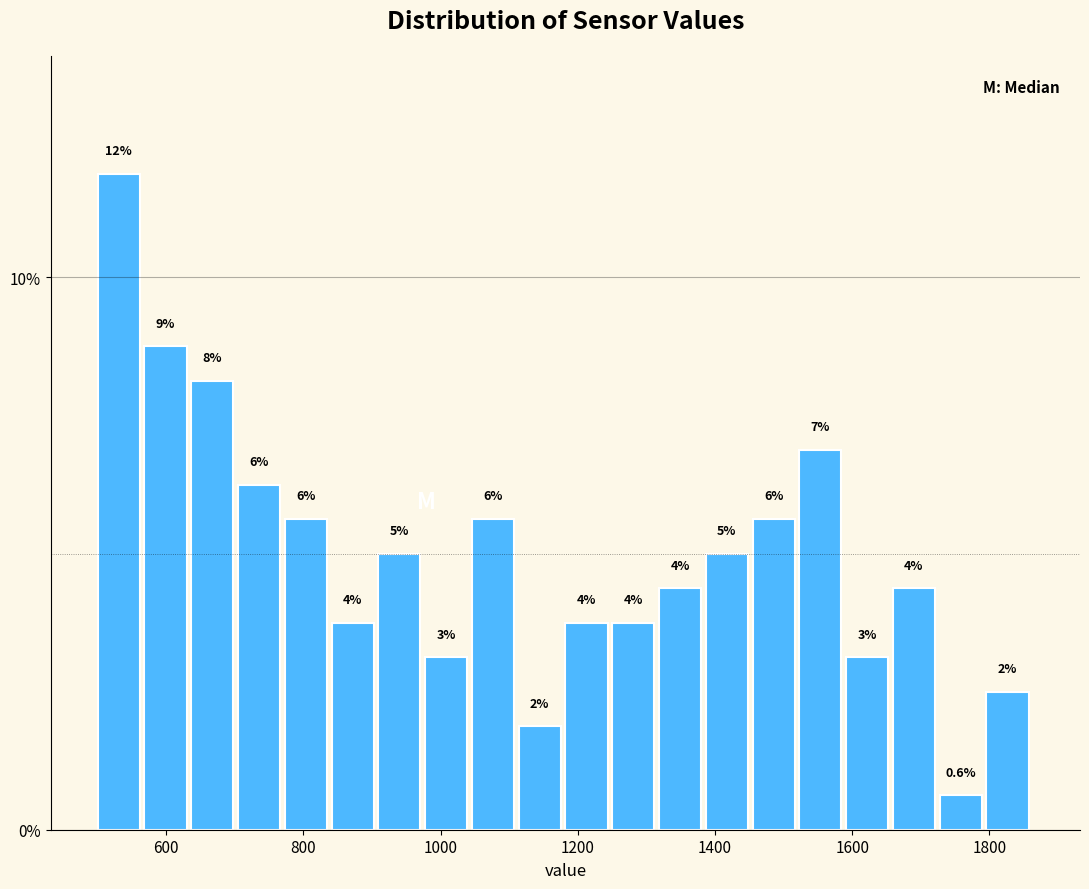

Around what value on the x-axis is the tallest bar? Give the approximate position of its centre, as read against the axis.

540